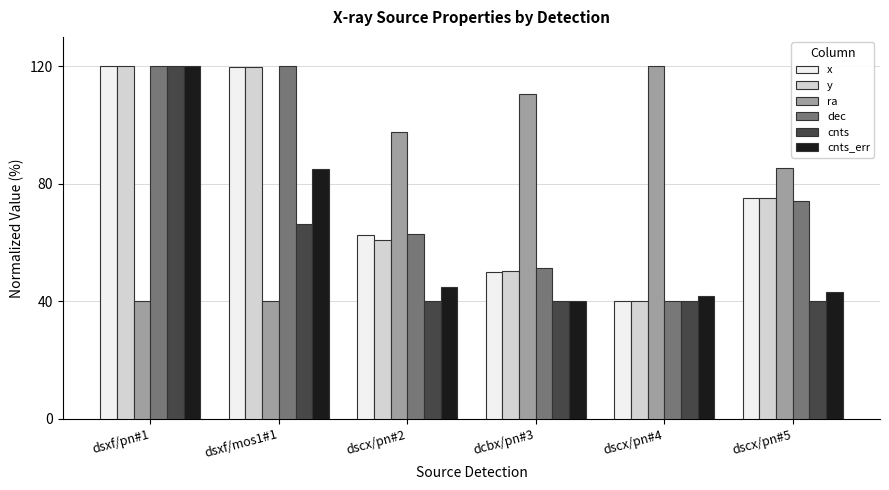

What is the label of the 4th bar from the right?

dscx/pn#2